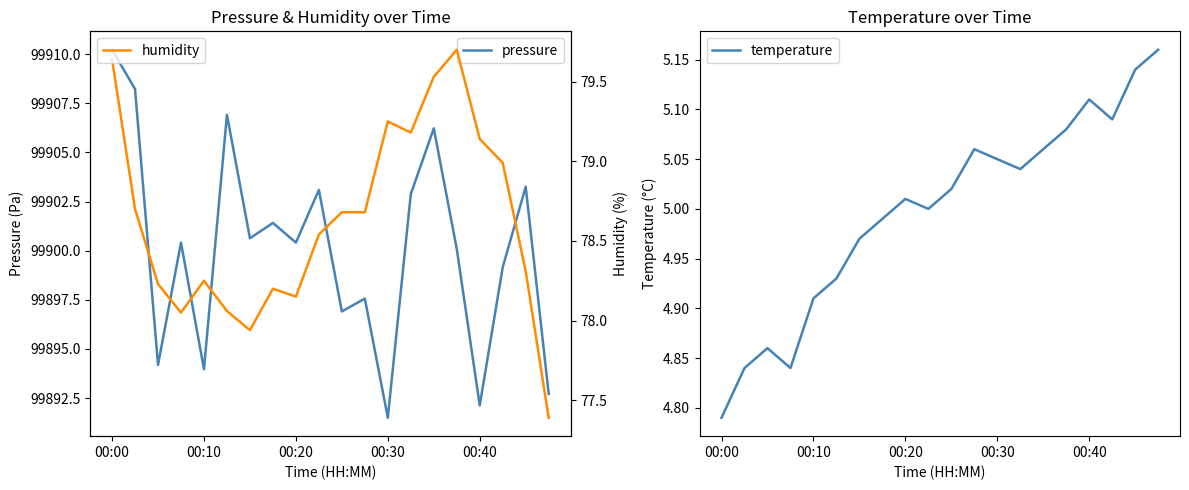

Is it true that temperature equals 5.1 at 11?

True